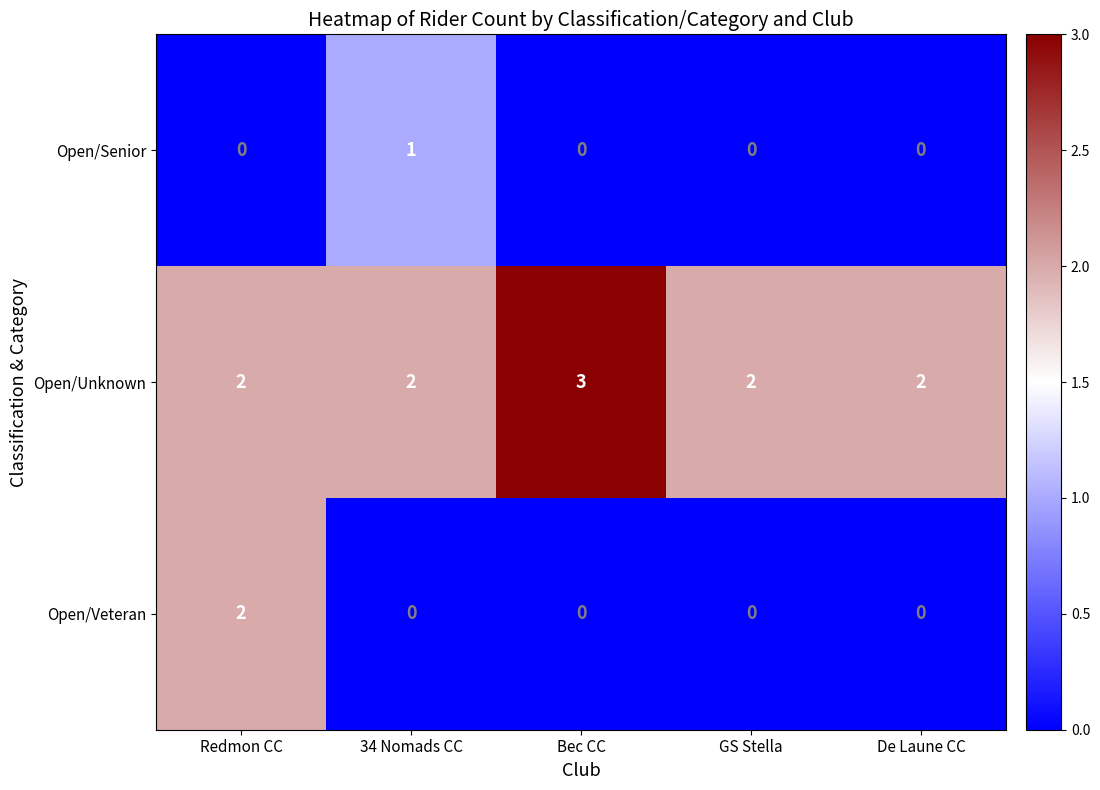

Reading left to right, transcribe all the data shown in this chart.

Open/Senior: 0	1	0	0	0
Open/Unknown: 2	2	3	2	2
Open/Veteran: 2	0	0	0	0